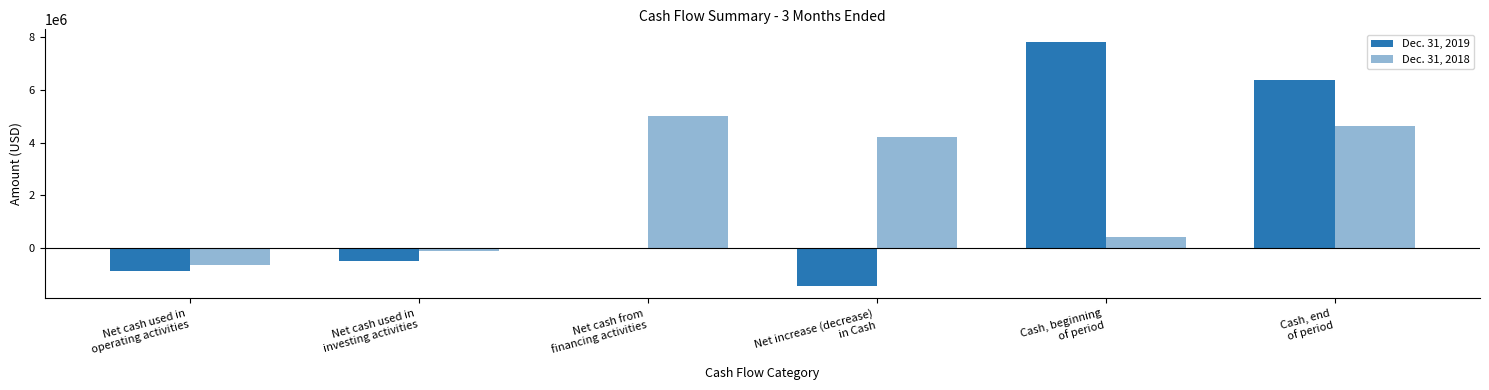

What is the sum of all Dec. 31, 2018 values?

13455407